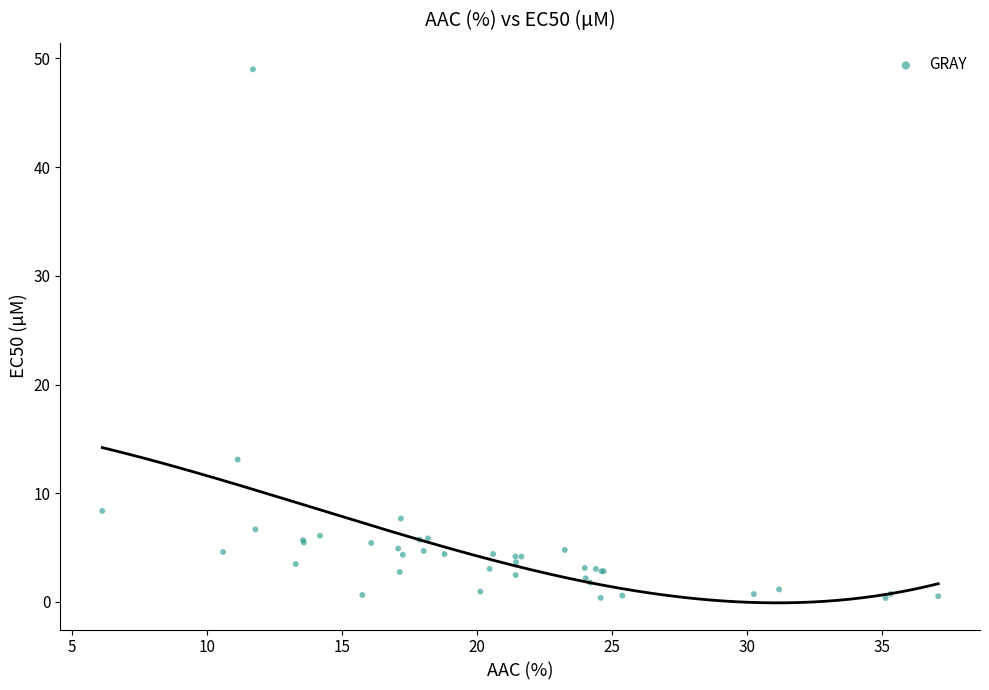

What Y value in the scatter plot is closest to 24?

13.1